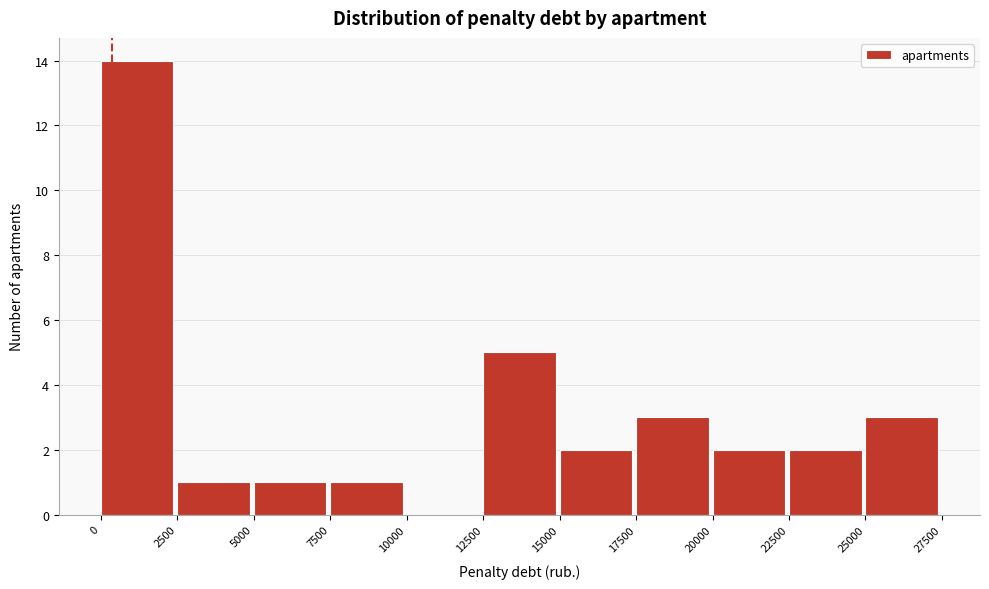

Reading left to right, list every bar in this chart as the range it spans on the x-axis followed by its height. The values are not printed on the chart, so give them approximately, as read against the axis.

0 to 2500: 14
2500 to 5000: 1
5000 to 7500: 1
7500 to 10000: 1
10000 to 12500: 0
12500 to 15000: 5
15000 to 17500: 2
17500 to 20000: 3
20000 to 22500: 2
22500 to 25000: 2
25000 to 27500: 3